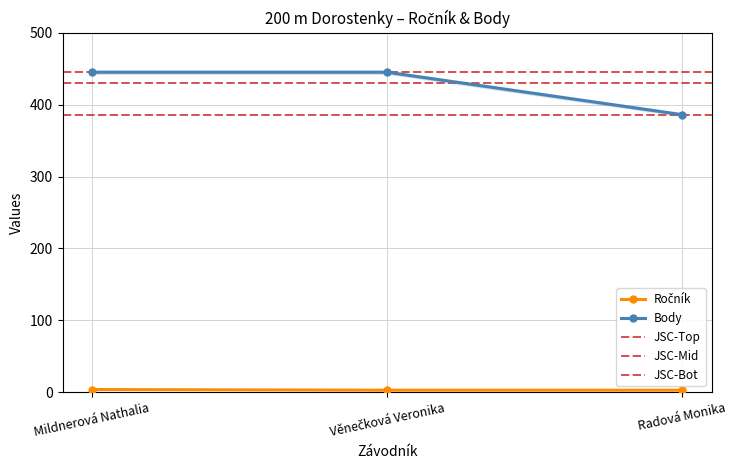

Which category has the highest value across all series?

Mildnerová Nathalia